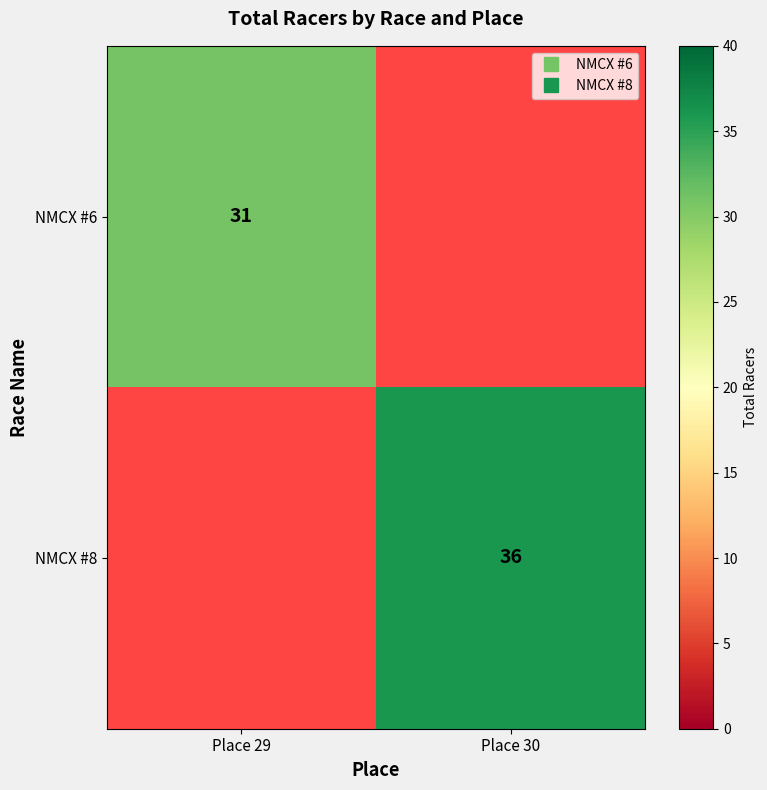

Which series has the largest total across all categories?

NMCX #8